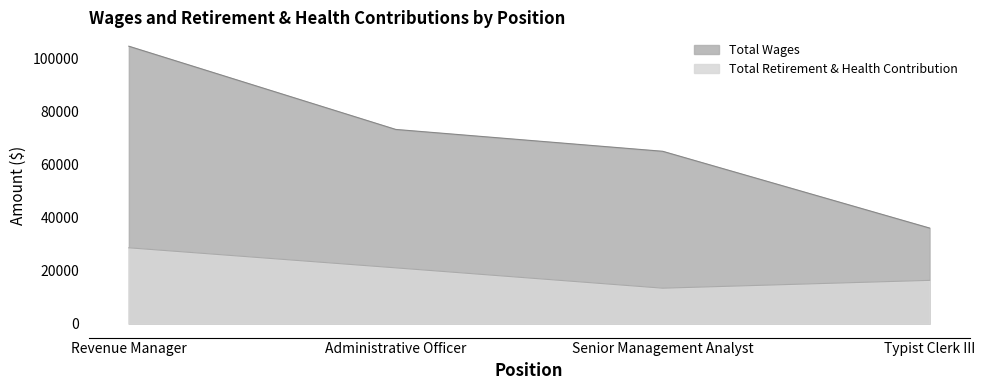

Which series has the widest spread of values?

Total Wages